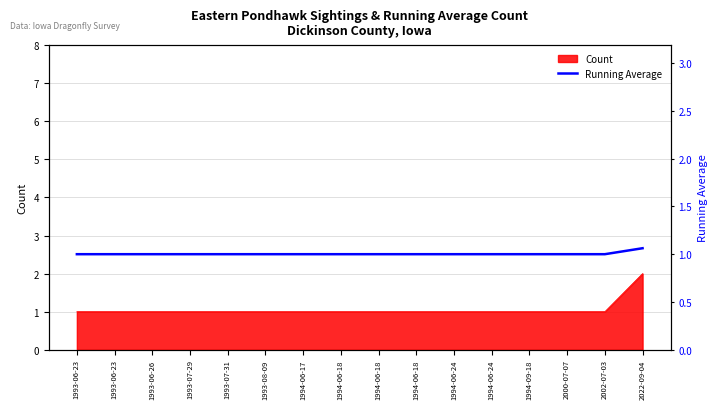

How many data points does each series have?

16